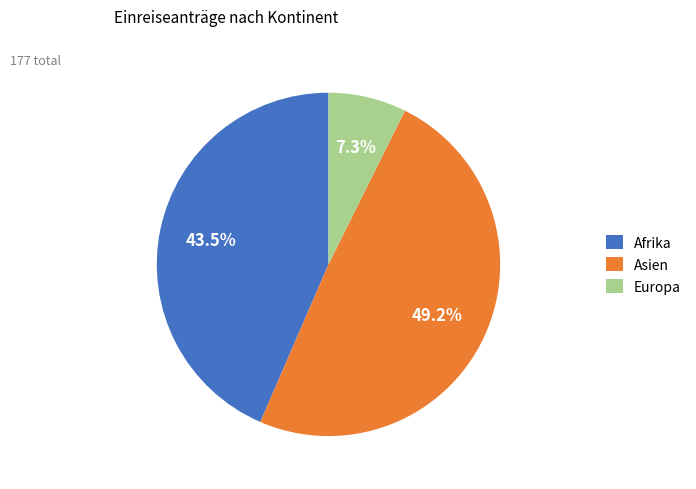

Is it true that Asien is 49% of the pie?

True